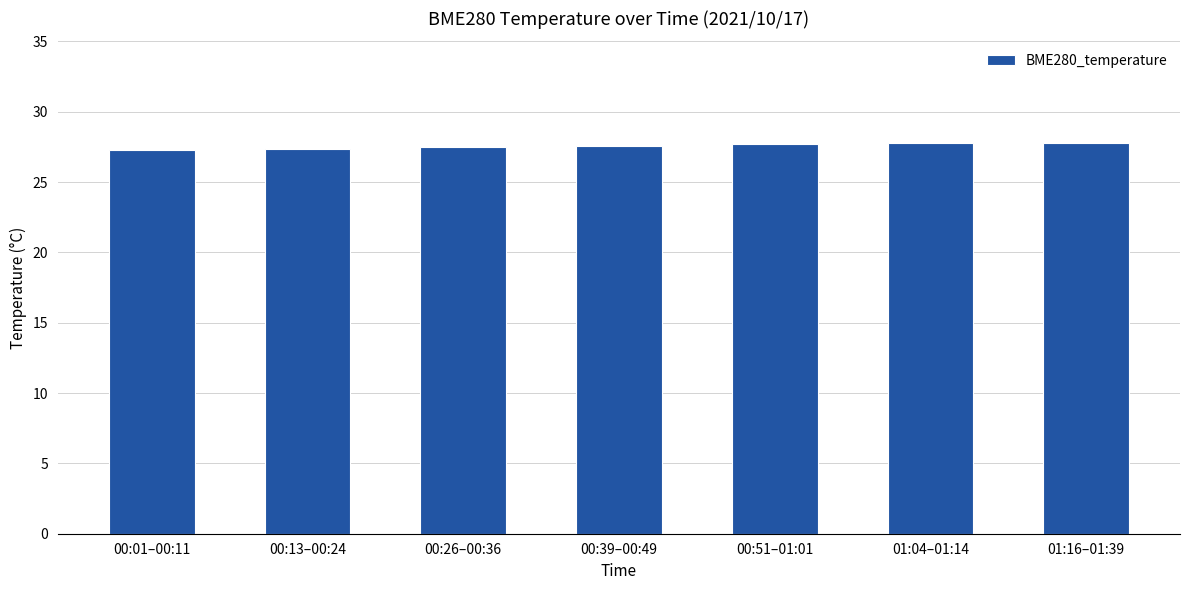

How many data points does each series have?

7